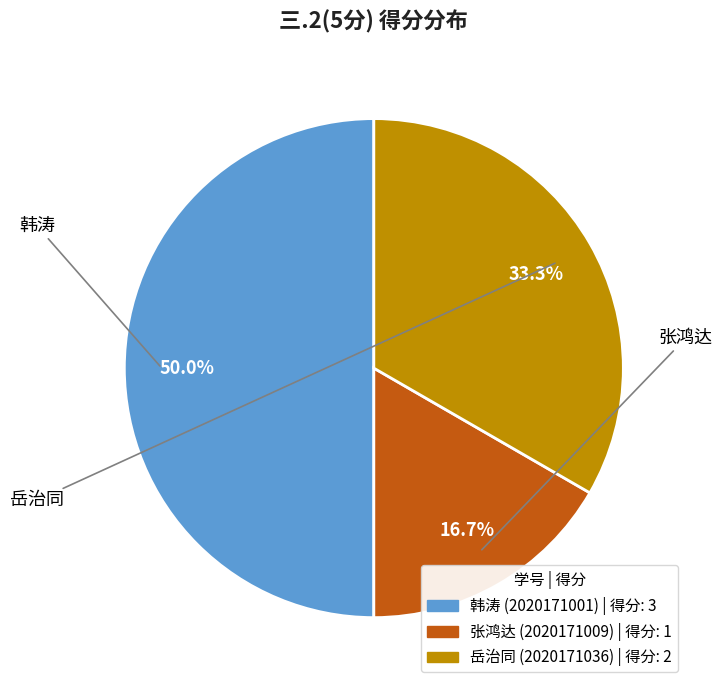

How many segments does this pie chart have?

3